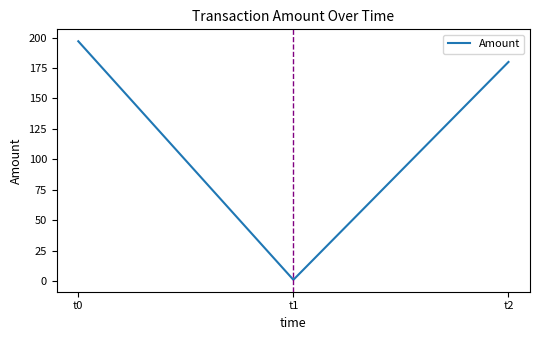

Reading left to right, extract all data points from this chart.

197	1	180